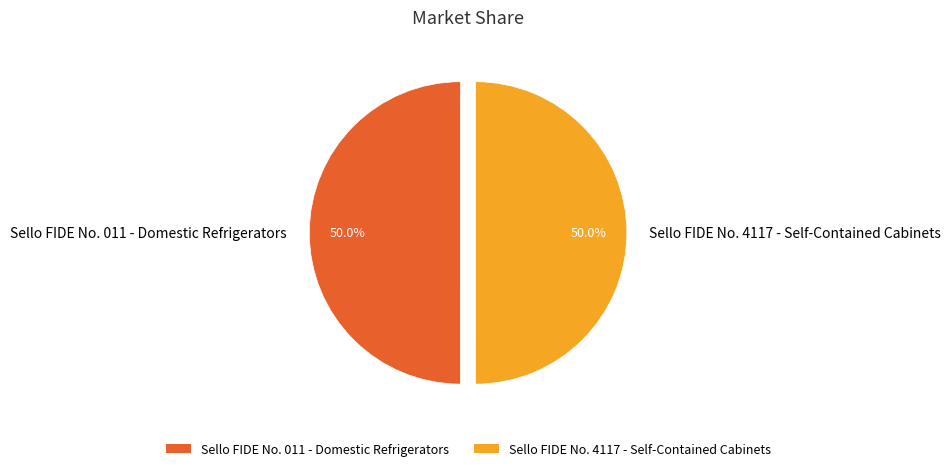

Count the number of slices in the pie.

2